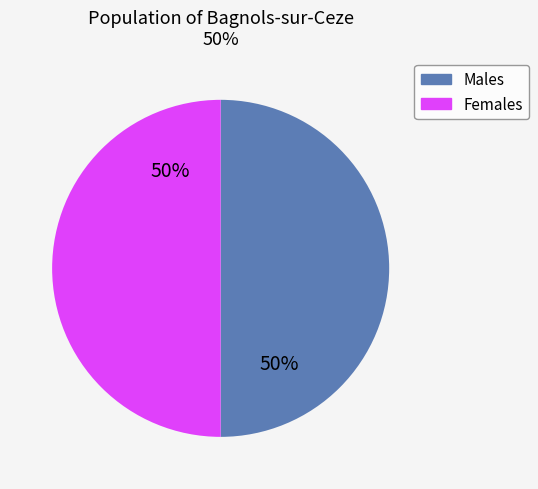

To the nearest percent, what is the average slice percentage?

50%